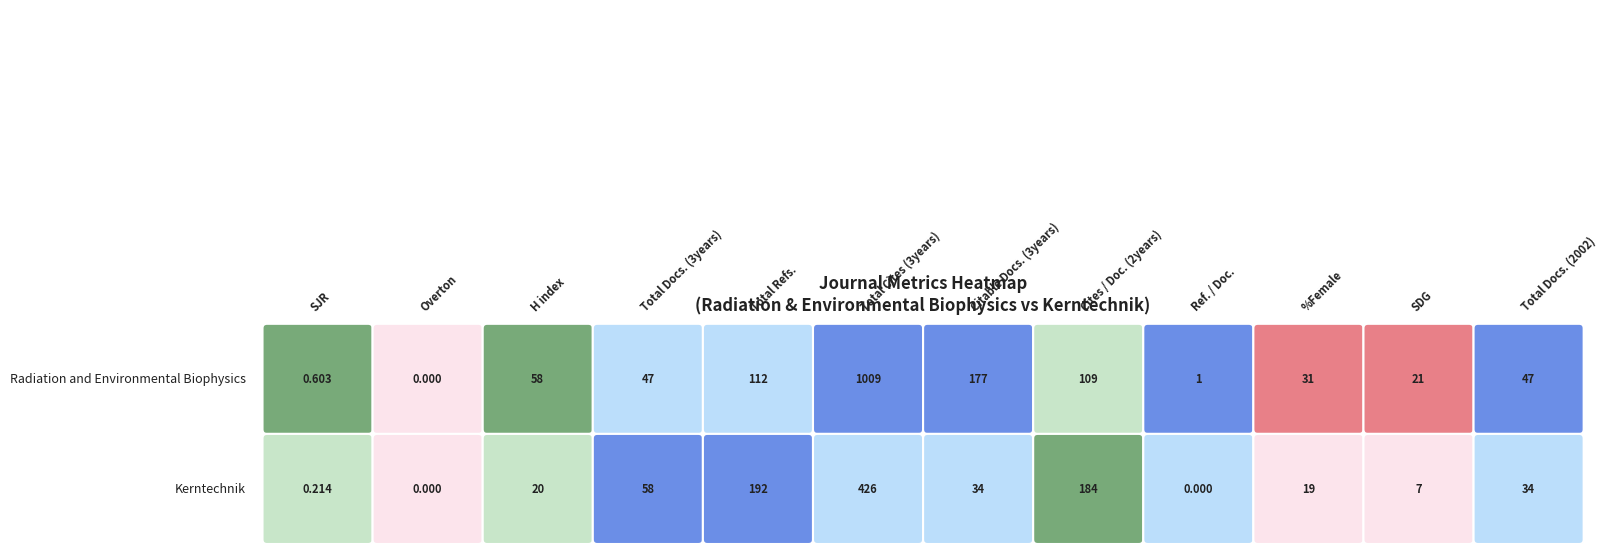

What is the difference between the maximum and minimum values in the Radiation and Environmental Biophysics series?

1009.0